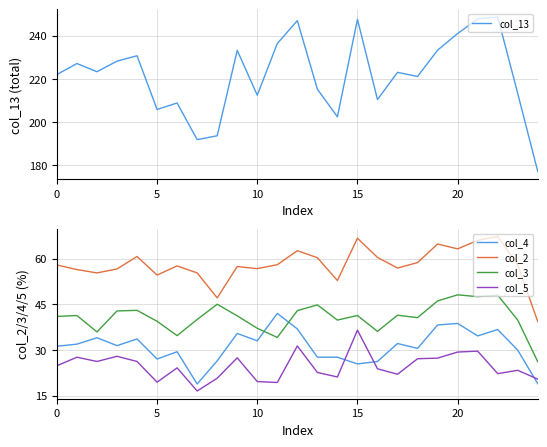

Does the chart display data point markers on the line(s)?

No